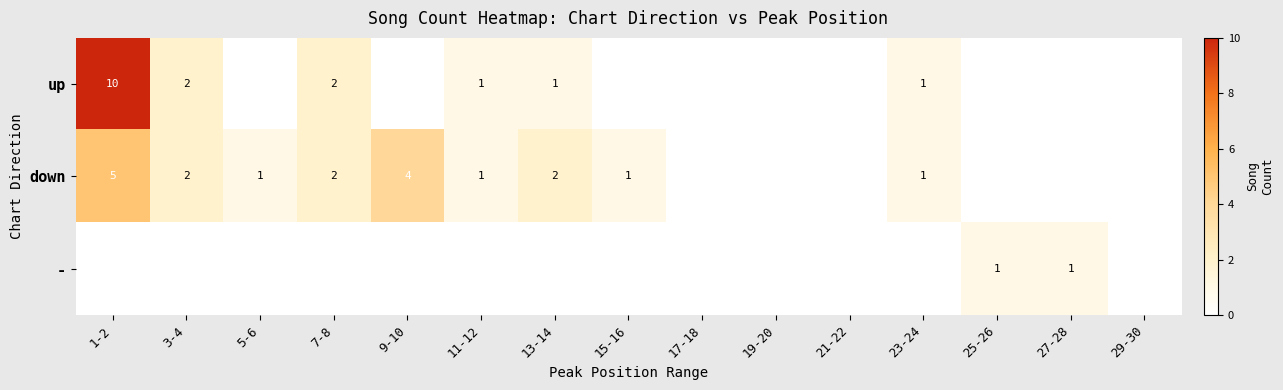

The value of up at 23-24 is 2. True or false?

False